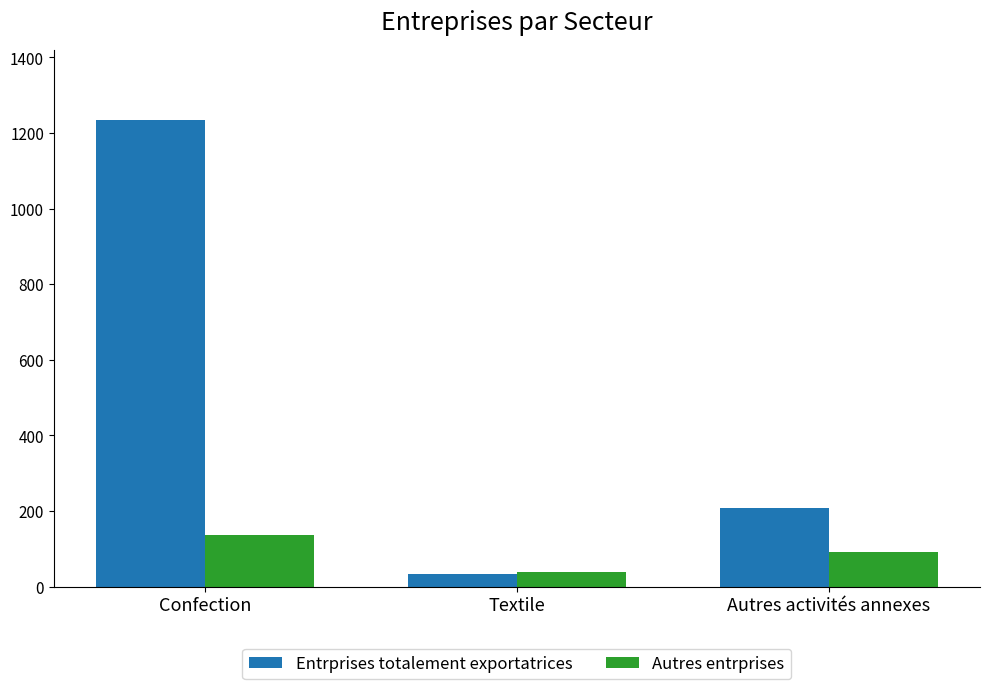

Rank the series at Confection from highest to lowest value.

Entrprises totalement exportatrices, Autres entrprises